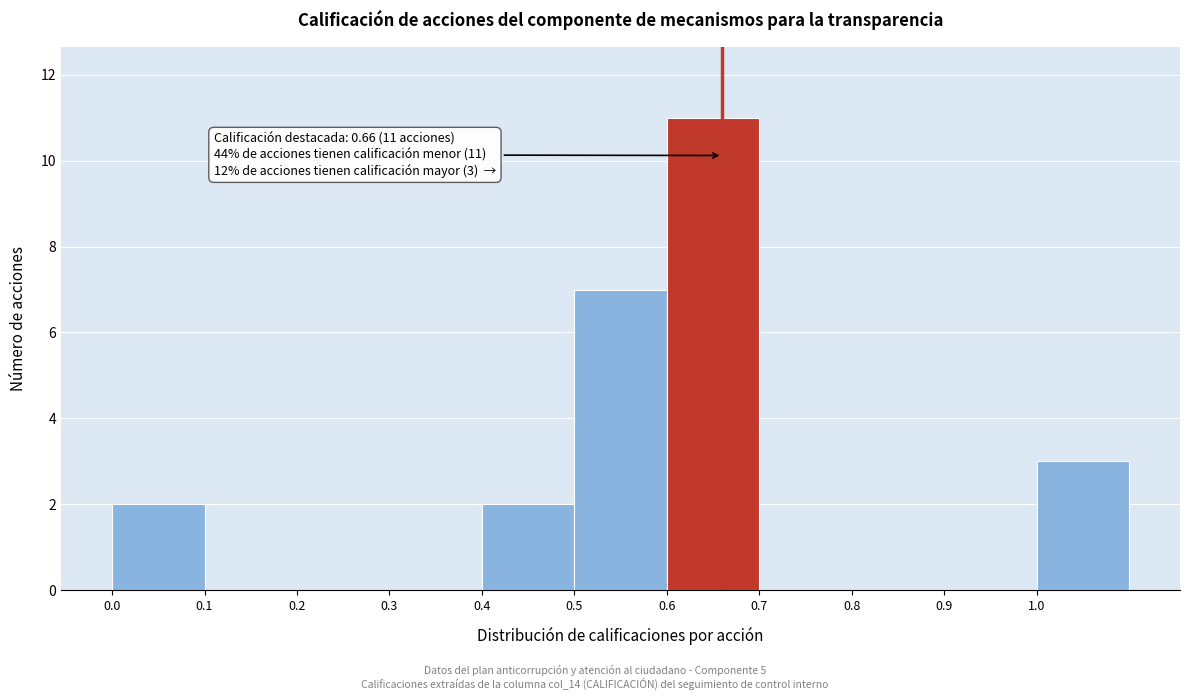

Over which range of the x-axis is the bar tallest?

0.6 to 0.7